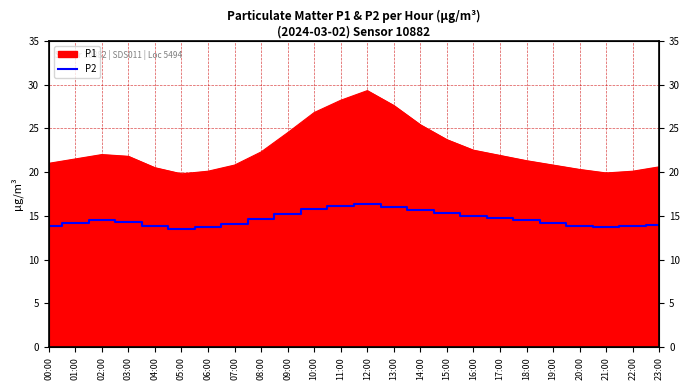

Where is the first local minimum?

05:00